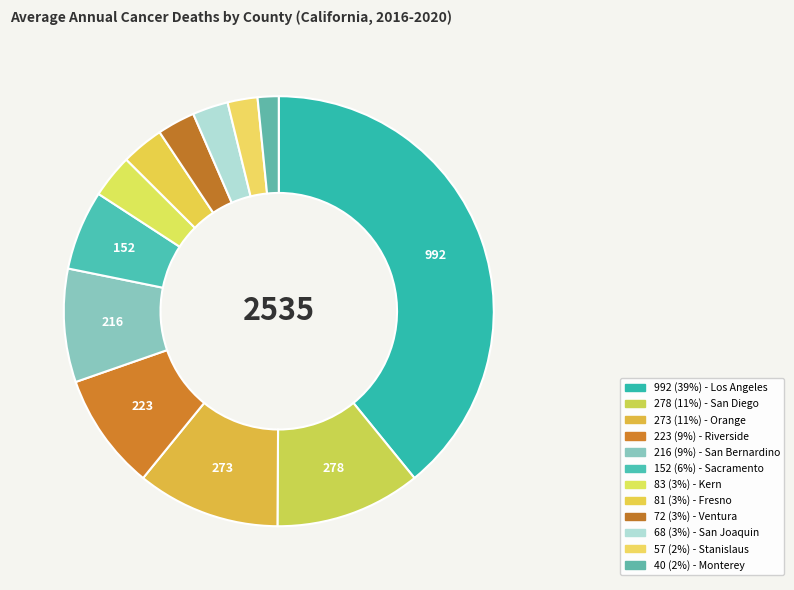

To the nearest percent, what is the difference between the largest and smallest slice percentages?

38%